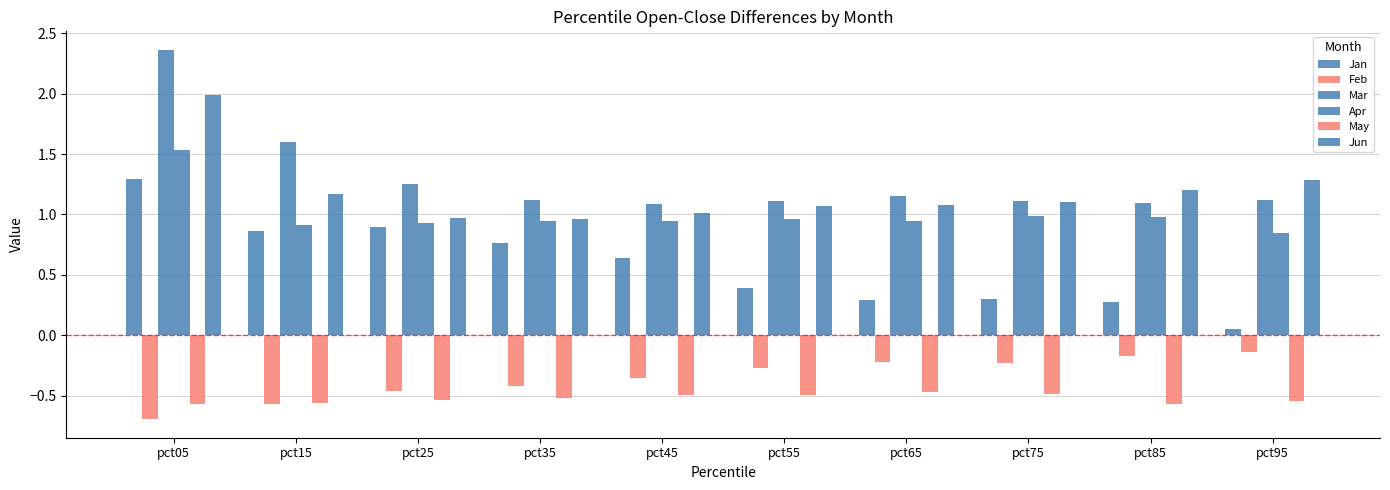

Reading right to left, what are all the values shown in this chart?

Jan: 0.1	0.3	0.3	0.3	0.4	0.6	0.8	0.9	0.9	1.3
Feb: -0.1	-0.2	-0.2	-0.2	-0.3	-0.4	-0.4	-0.5	-0.6	-0.7
Mar: 1.1	1.1	1.1	1.2	1.1	1.1	1.1	1.3	1.6	2.4
Apr: 0.8	1.0	1.0	0.9	1.0	0.9	0.9	0.9	0.9	1.5
May: -0.5	-0.6	-0.5	-0.5	-0.5	-0.5	-0.5	-0.5	-0.6	-0.6
Jun: 1.3	1.2	1.1	1.1	1.1	1.0	1.0	1.0	1.2	2.0